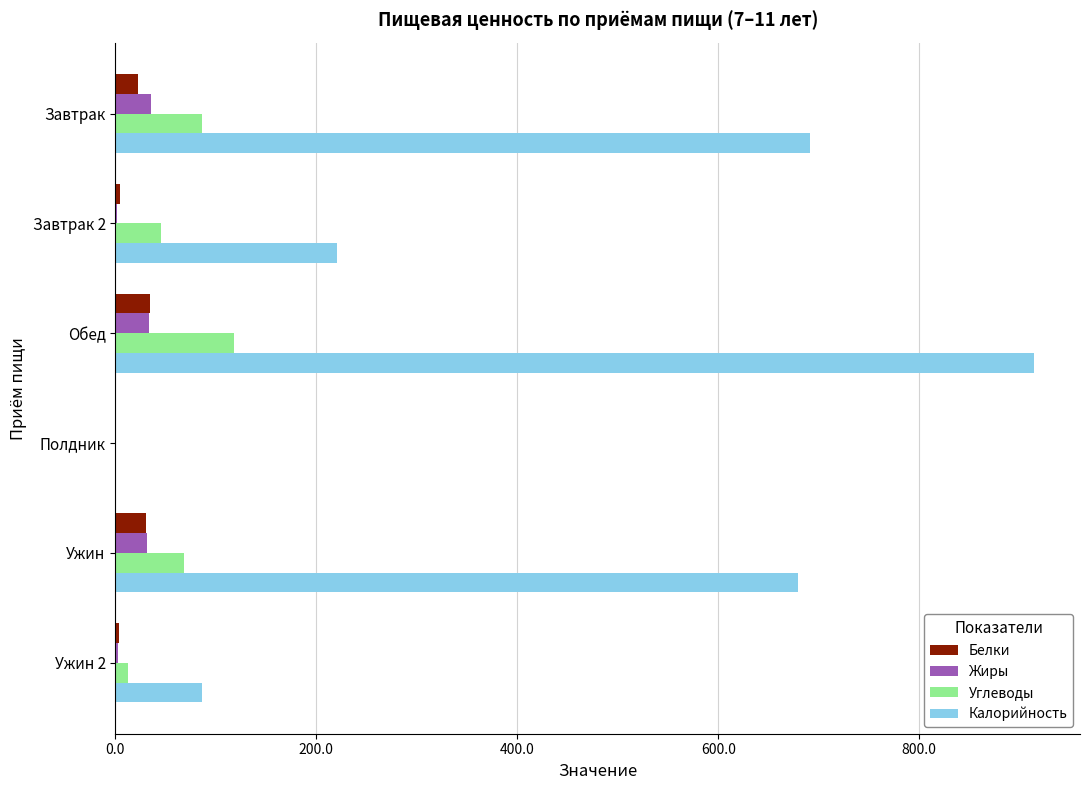

What is the total value across all series at Завтрак?

834.9